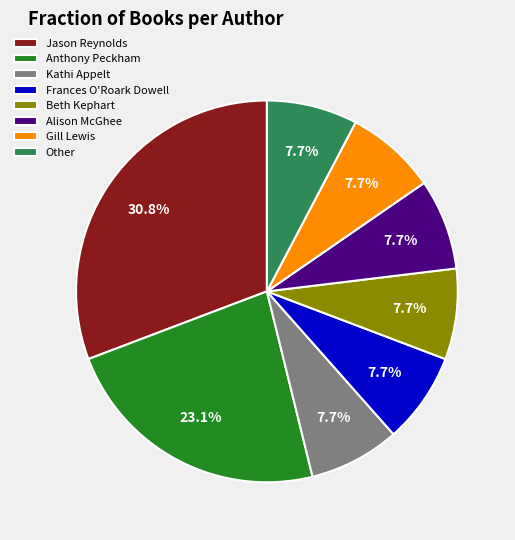

Is there any slice that represents more than half of the pie?

No